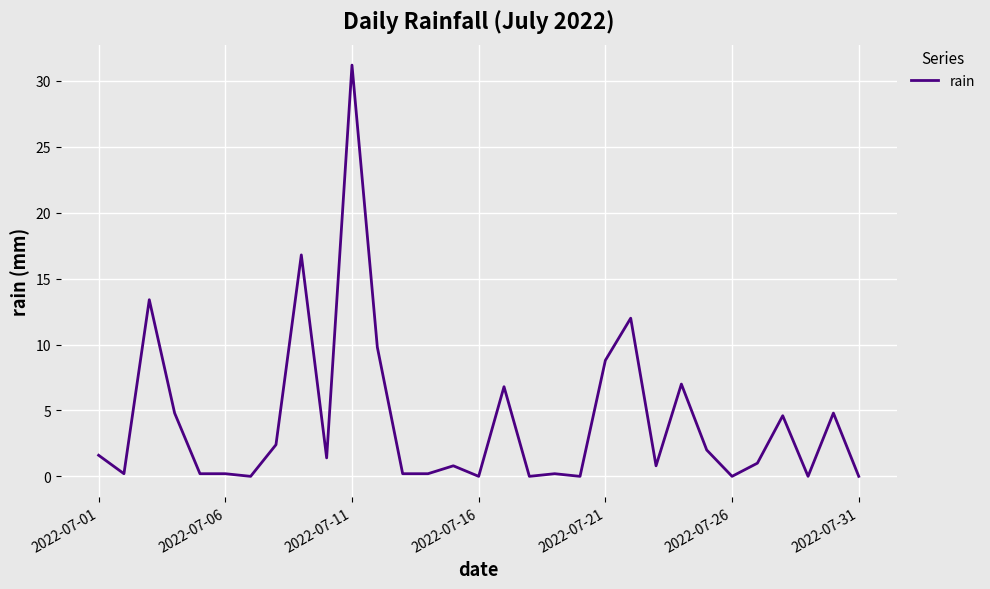

What is the maximum value shown in the chart?

31.2